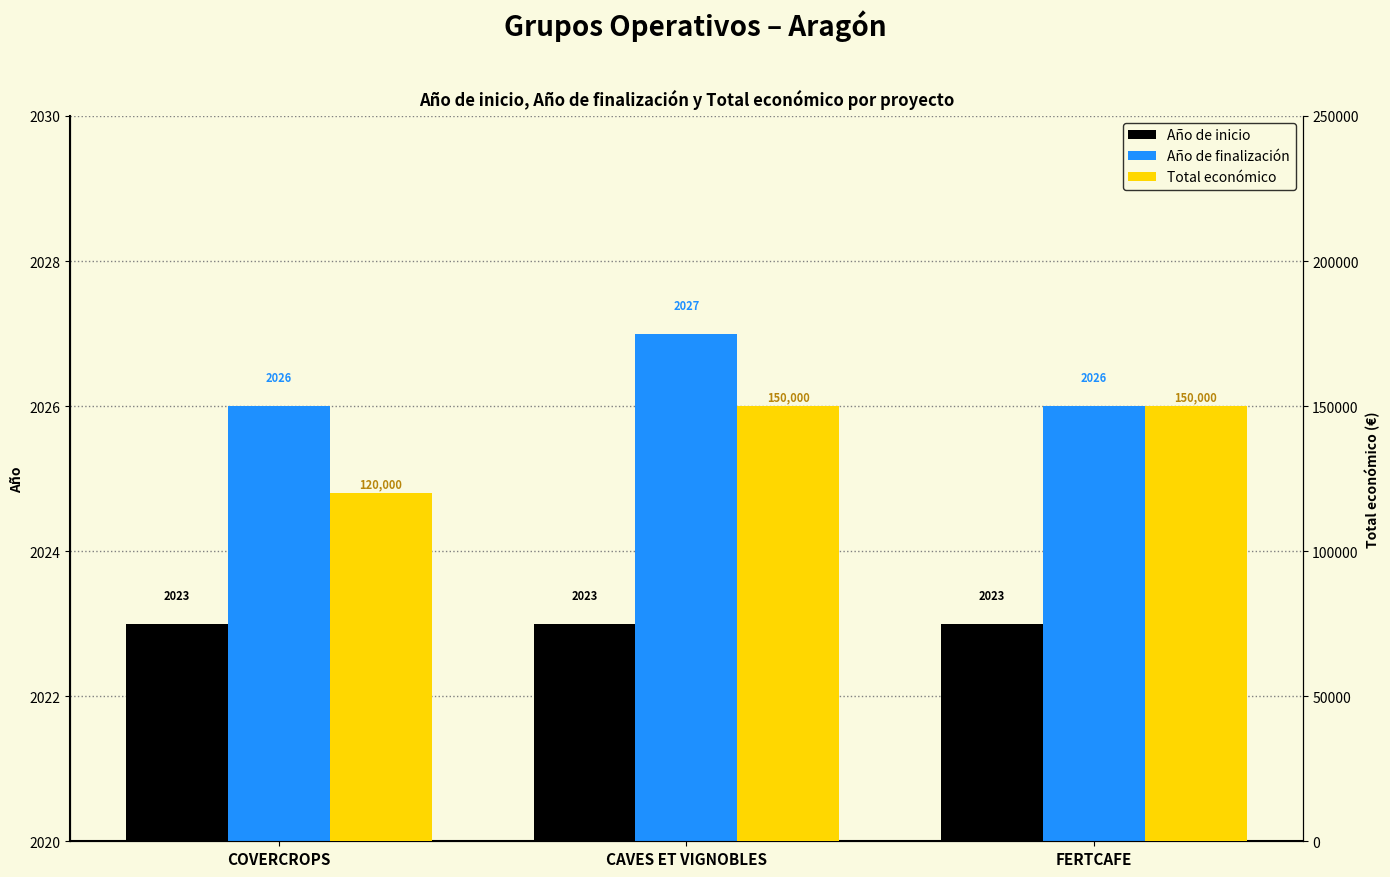

Which series has the largest range (max minus min)?

Total económico